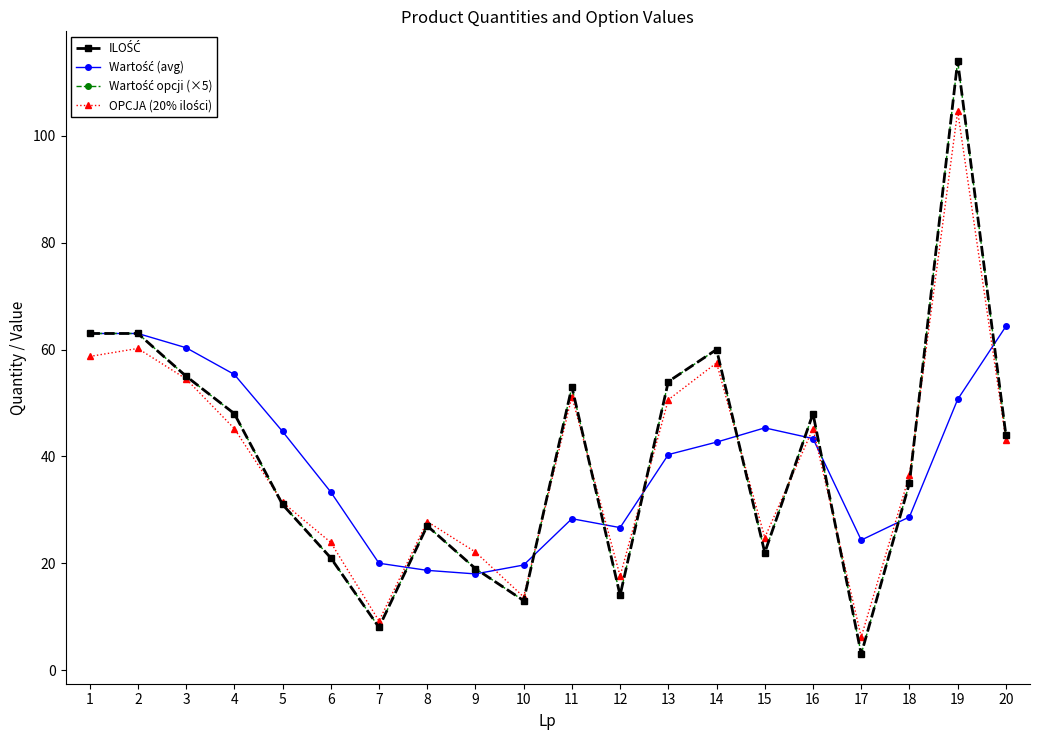

Reading left to right, extract all data points from this chart.

ILOŚĆ: 1=63.0	2=63.0	3=55.0	4=48.0	5=31.0	6=21.0	7=8.0	8=27.0	9=19.0	10=13.0	11=53.0	12=14.0	13=54.0	14=60.0	15=22.0	16=48.0	17=3.0	18=35.0	19=114.0	20=44.0
Wartość (avg): 1=63.0	2=63.0	3=60.3	4=55.3	5=44.7	6=33.3	7=20.0	8=18.7	9=18.0	10=19.7	11=28.3	12=26.7	13=40.3	14=42.7	15=45.3	16=43.3	17=24.3	18=28.7	19=50.7	20=64.3
Wartość opcji (×5): 1=63.0	2=63.0	3=55.0	4=48.0	5=31.0	6=21.0	7=8.0	8=27.0	9=19.0	10=13.0	11=53.0	12=14.0	13=54.0	14=60.0	15=22.0	16=48.0	17=3.0	18=35.0	19=114.0	20=44.0
OPCJA (20% ilości): 1=58.7	2=60.2	3=54.5	4=45.2	5=31.4	6=23.9	7=9.2	8=27.8	9=22.1	10=13.7	11=51.2	12=17.6	13=50.6	14=57.5	15=24.8	16=45.2	17=6.2	18=36.5	19=104.6	20=43.1